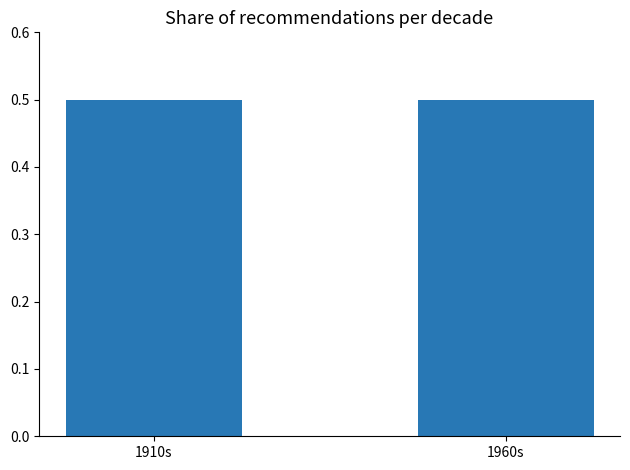

The chart shows a value of 3306 at REC019-4156. True or false?

False